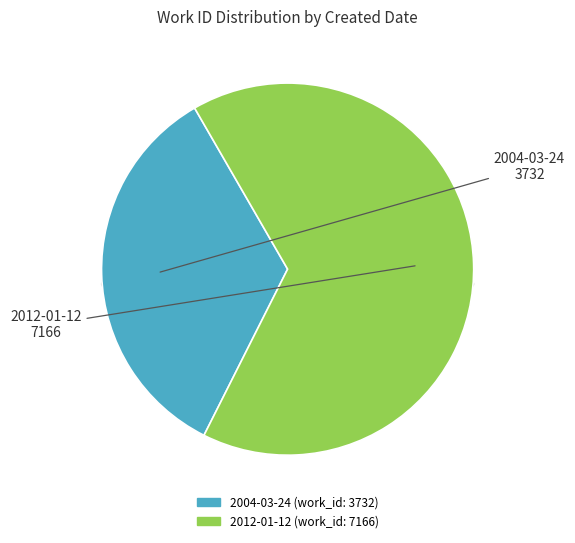

Does any single category account for the majority?

Yes